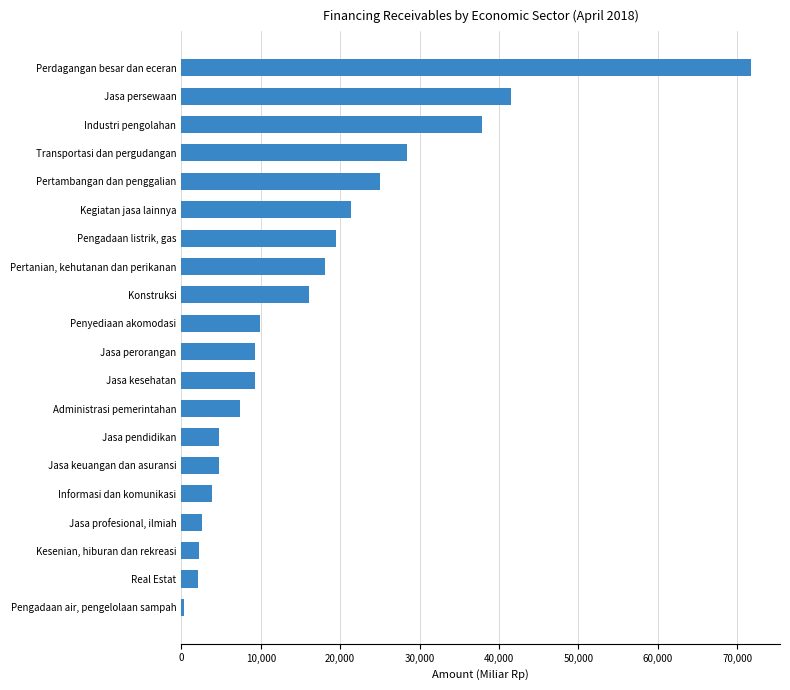

What is the maximum value shown in the chart?

71792.3